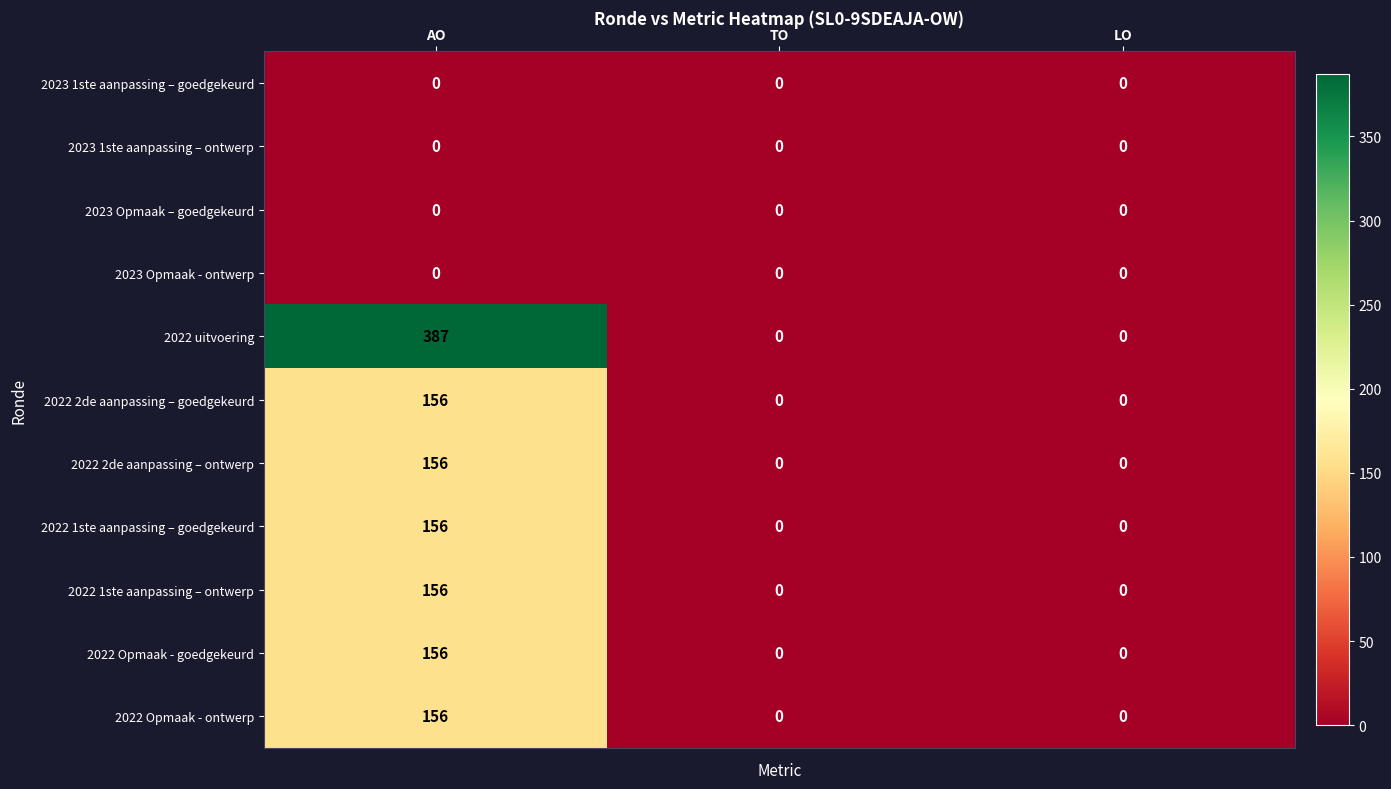

What is the sum of the 2022 1ste aanpassing – ontwerp values at AO and LO?

156